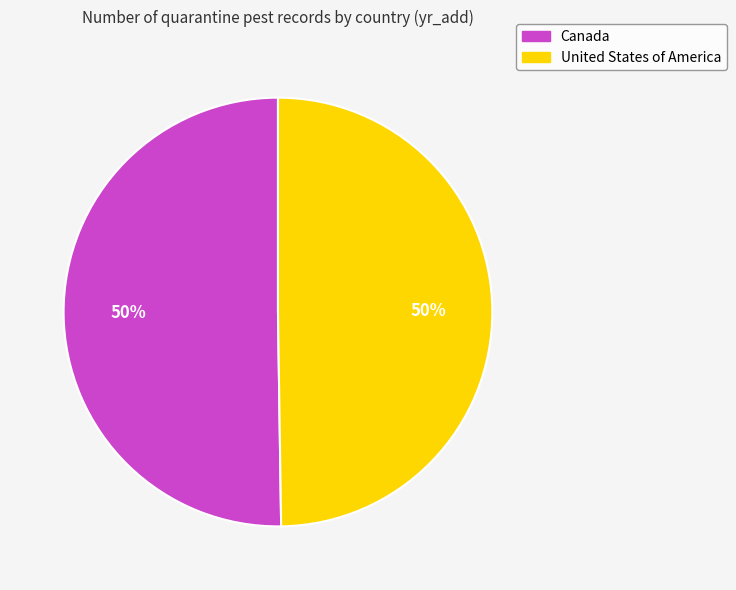

Is the sum of United States of America and Canada greater than half?

Yes